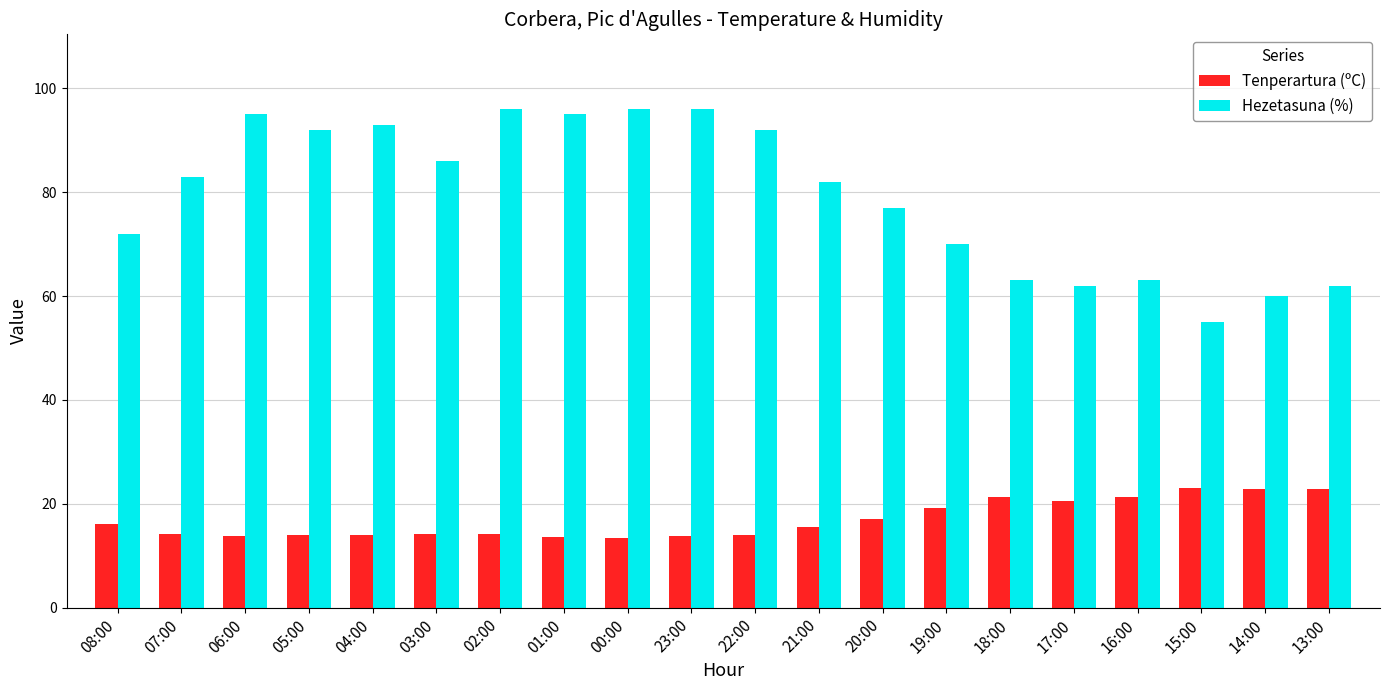

Which series has the widest spread of values?

Hezetasuna (%)